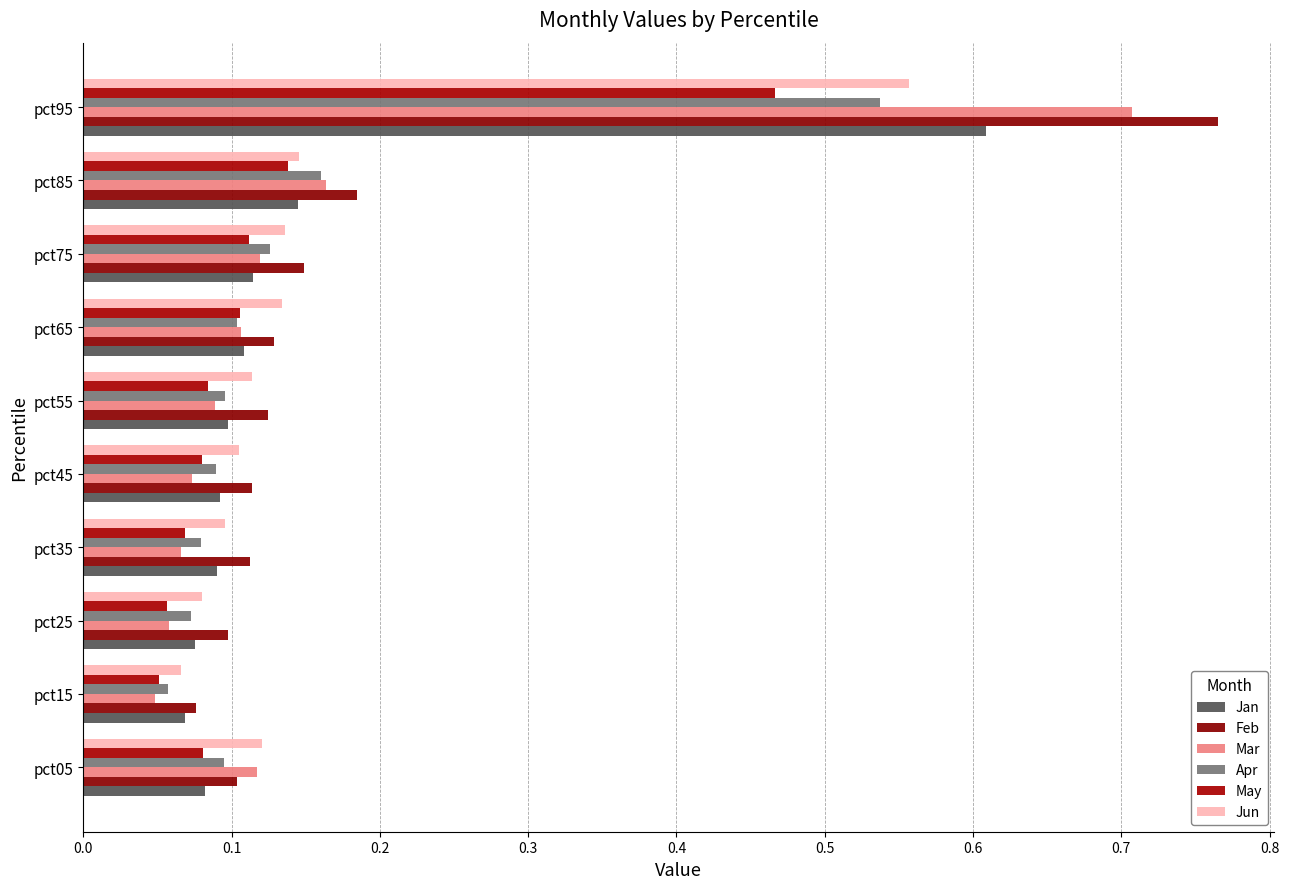

How many categories are shown in the chart?

10